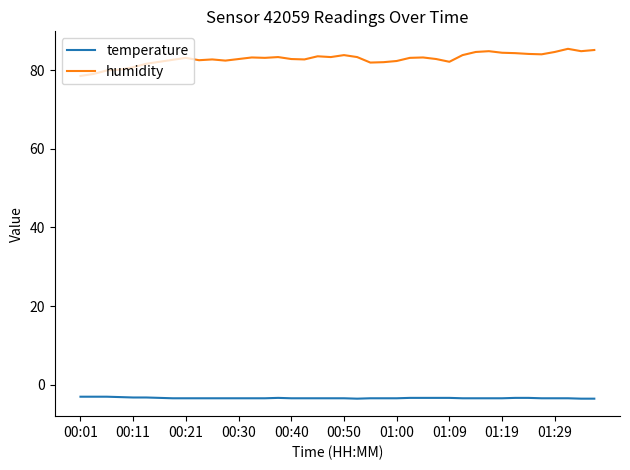

List the series in order of their peak value, highest first.

humidity, temperature